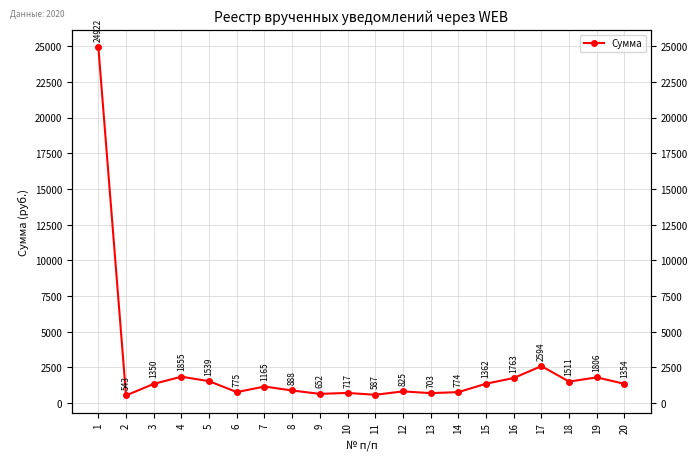

Rank the categories by value from highest to lowest.

1, 17, 4, 19, 16, 5, 18, 15, 20, 3, 7, 8, 12, 6, 14, 10, 13, 9, 11, 2